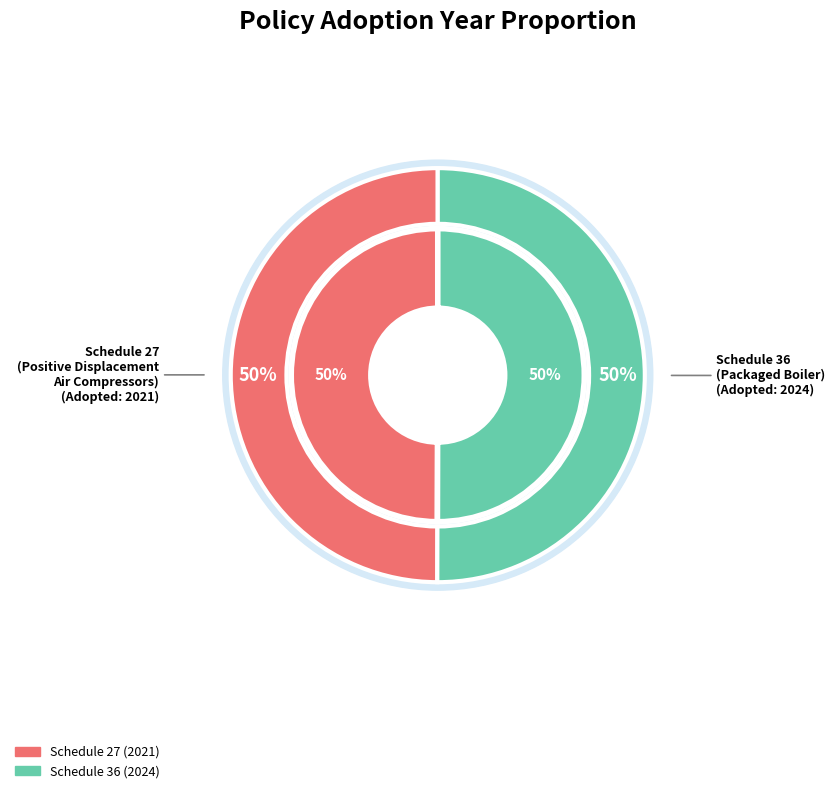

Rank the categories by value from highest to lowest.

Schedule 36 Packaged Boiler, Schedule 27 - Positive Displacement Air Compressors